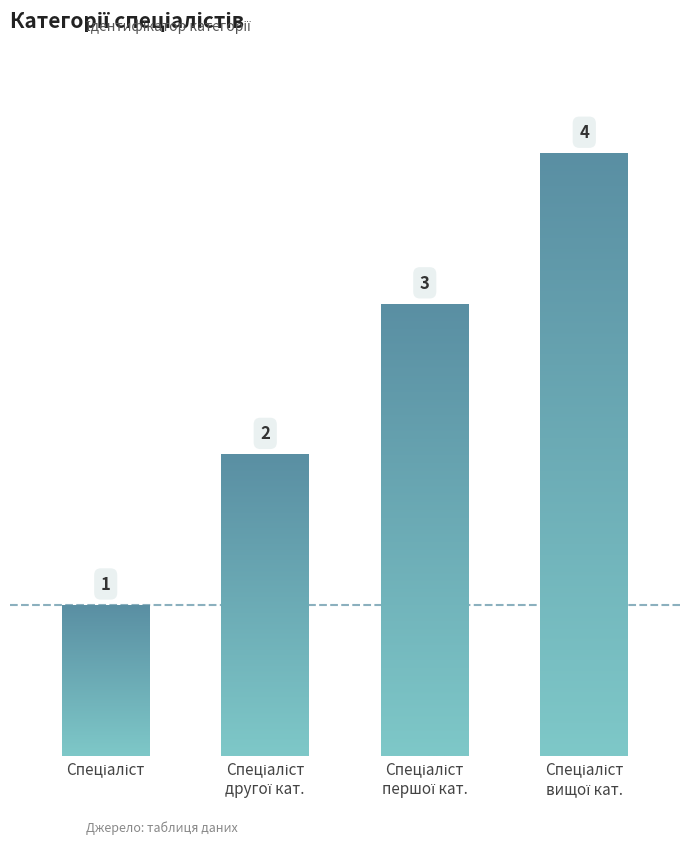

Which has a higher value, Спеціаліст другої категорії or Спеціаліст?

Спеціаліст другої категорії